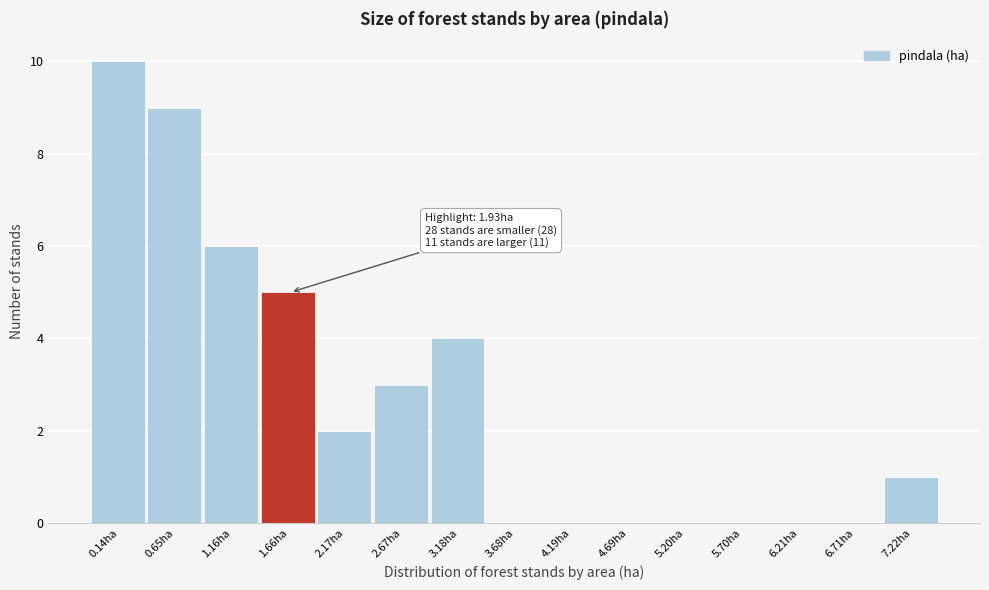

Reading left to right, what are all the values shown in this chart?

0.14ha=10	0.65ha=9	1.16ha=6	1.66ha=5	2.17ha=2	2.67ha=3	3.18ha=4	3.68ha=0	4.19ha=0	4.69ha=0	5.20ha=0	5.70ha=0	6.21ha=0	6.71ha=0	7.22ha=1